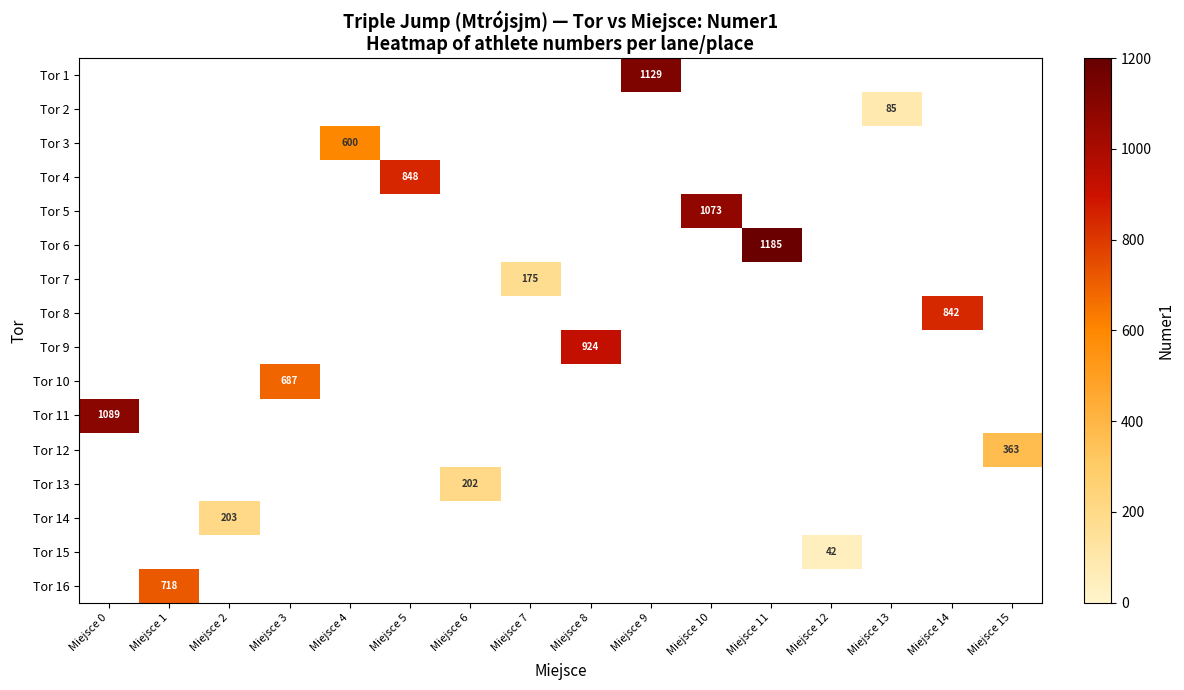

How many distinct data groups are displayed?

16